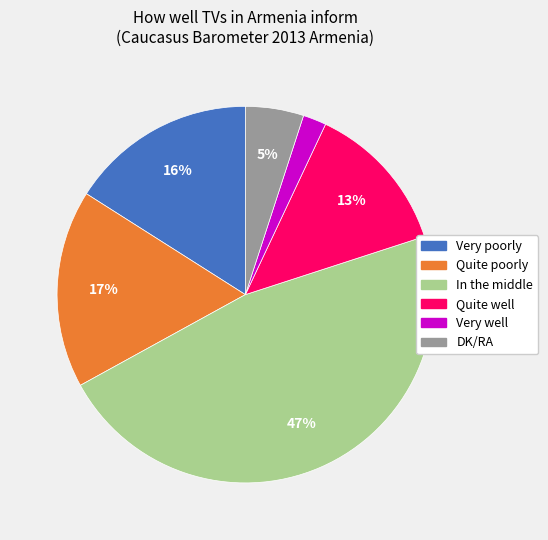

What is the smallest slice in the pie chart?

Very well